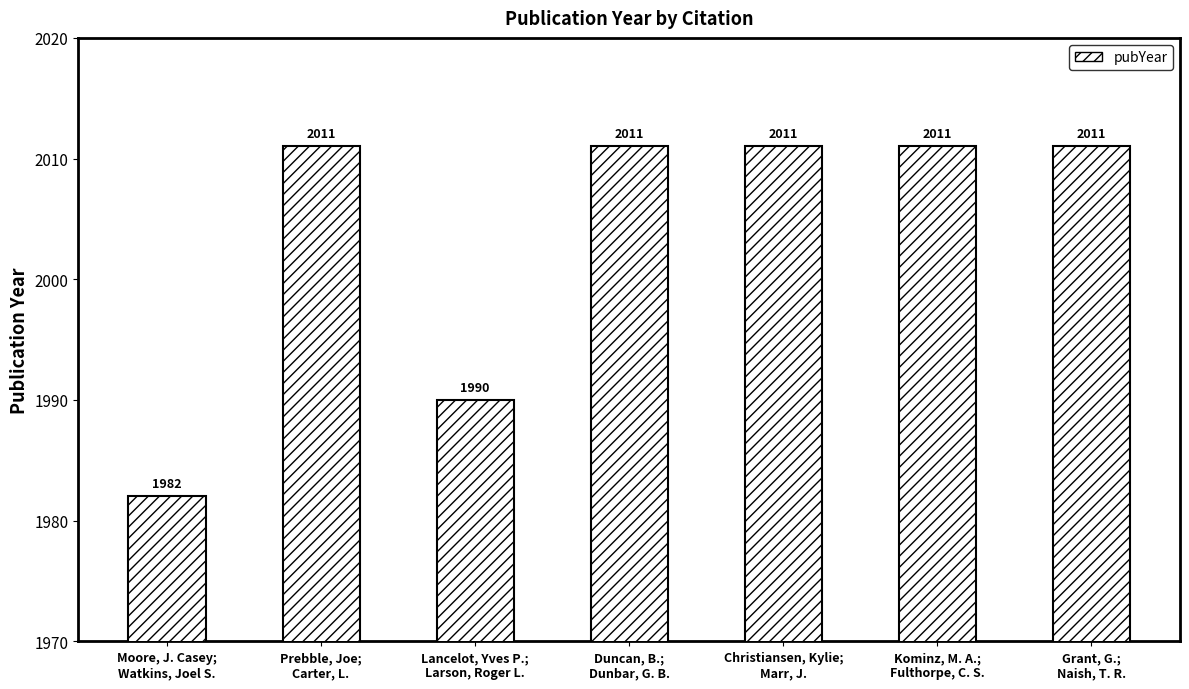

What position from the right is Kominz, M. A.;
Fulthorpe, C. S.?

2